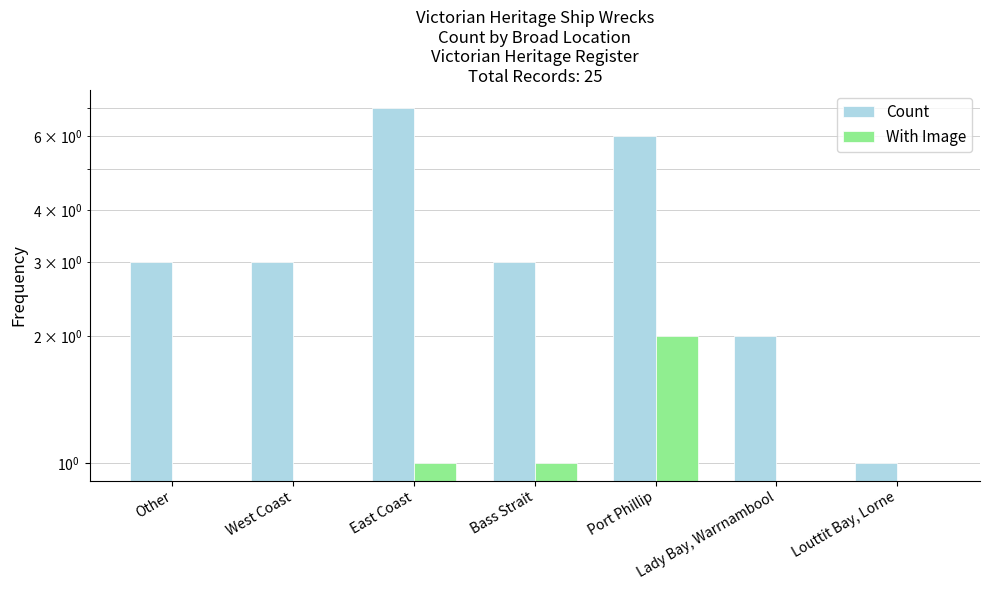

What is the difference between the second highest and second lowest values in the Count series?

4